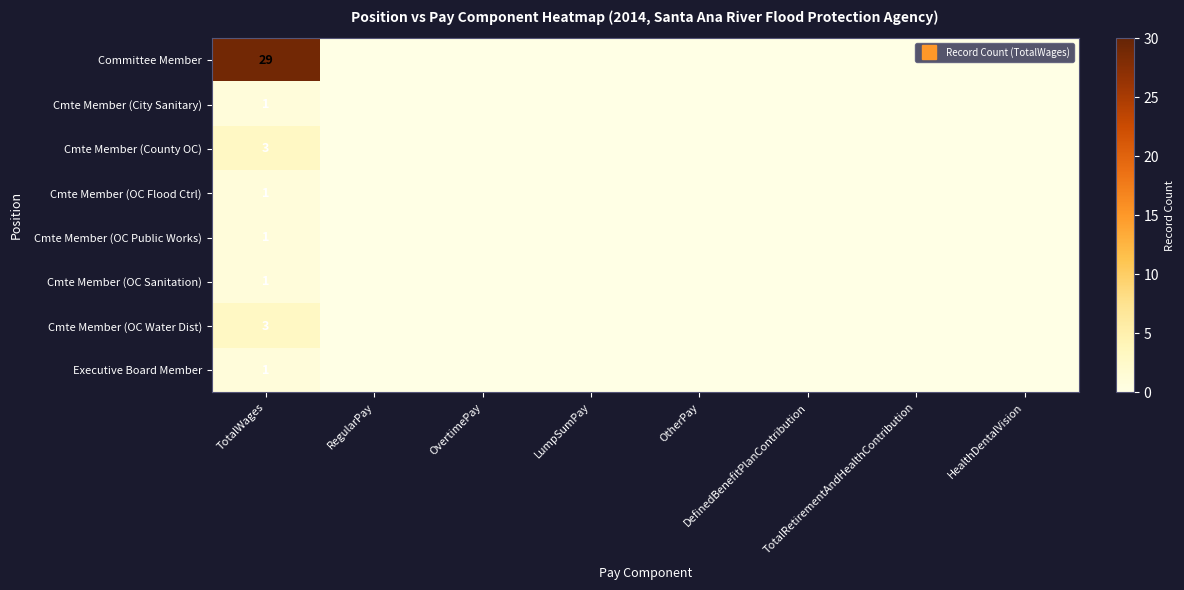

At which category does the chart reach its minimum across all series?

RegularPay